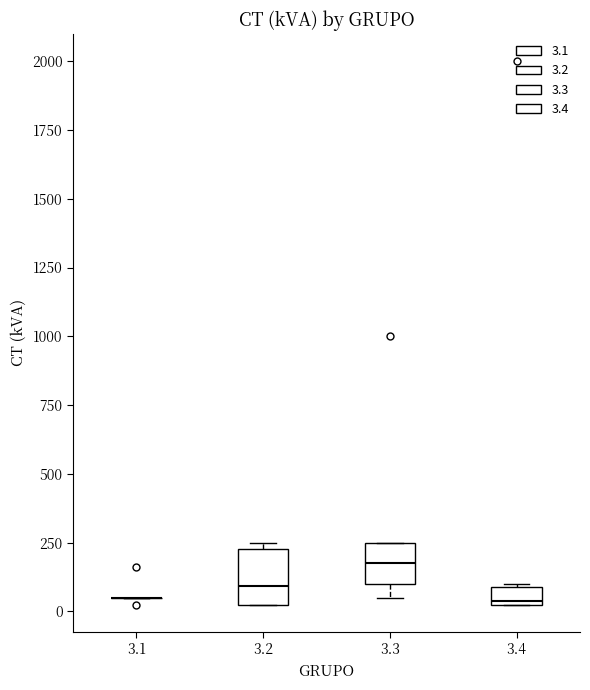

Where is the lower edge of the box at x = 3.3 on the y-axis? The values are not printed on the chart, so give them approximately, as read against the axis.

100